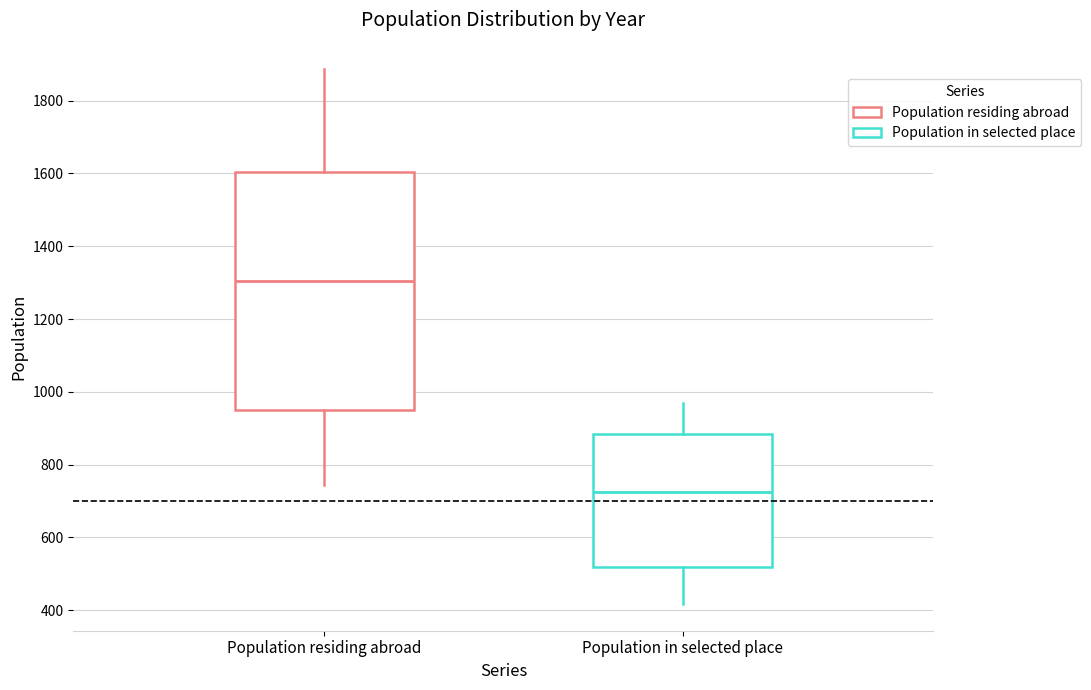

Reading left to right, transcribe this box plot: for each box, give where its median line is, the range the box spans, and where its two whiskers end, as read against the y-axis. The values are not printed on the chart, so give them approximately, as read against the axis.

Population residing abroad: median 1300, box 960 to 1600, whiskers 740 to 1880
Population in selected place: median 720, box 520 to 880, whiskers 420 to 960